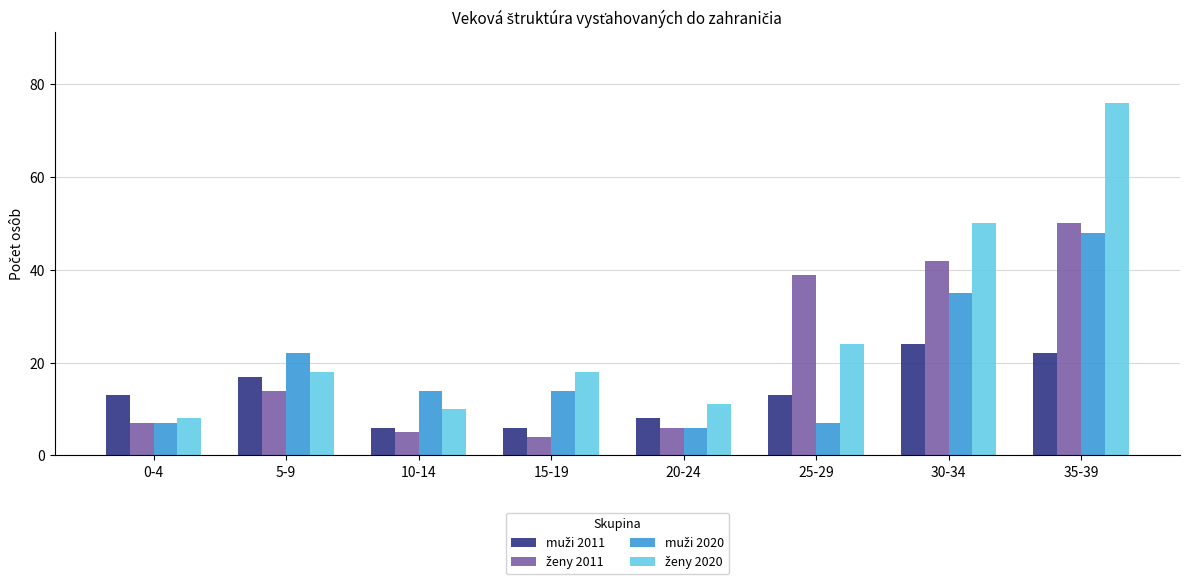

What is the smallest value displayed?

4